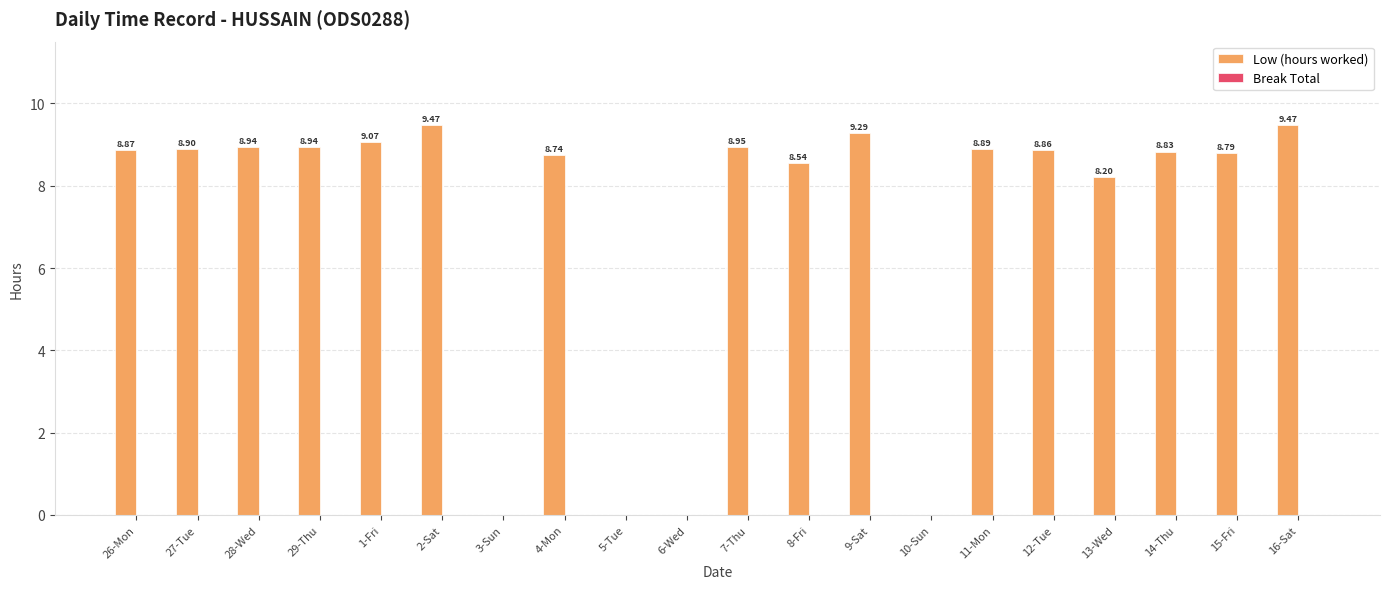

What is the sum of the values at 14-Thu and 16-Sat?

18.3